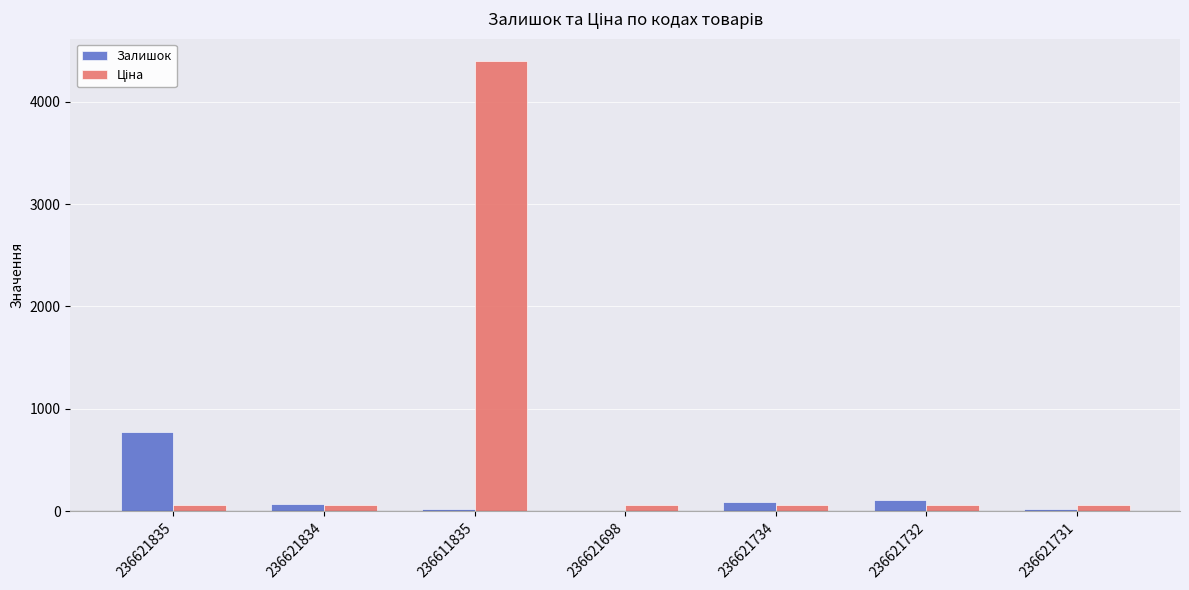

Which label corresponds to the largest value in the chart?

236611835